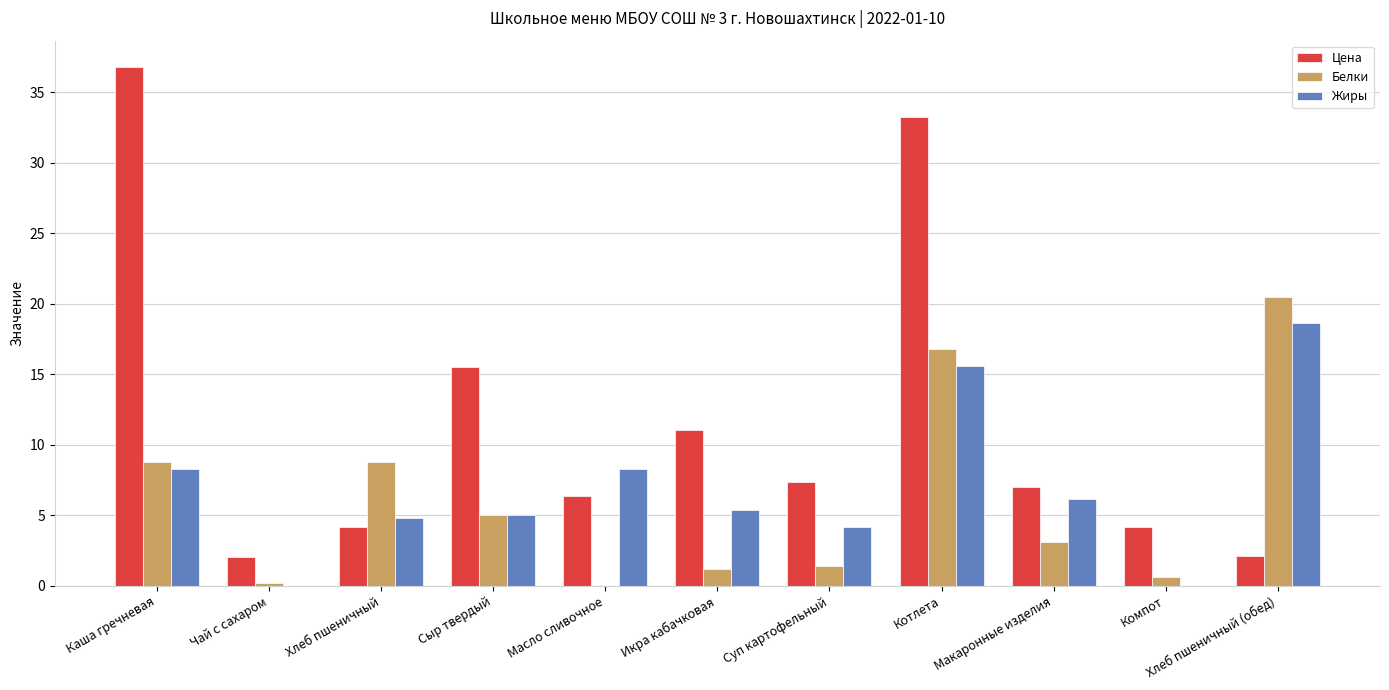

Is it true that Жиры equals 5.0 at Сыр твердый?

True